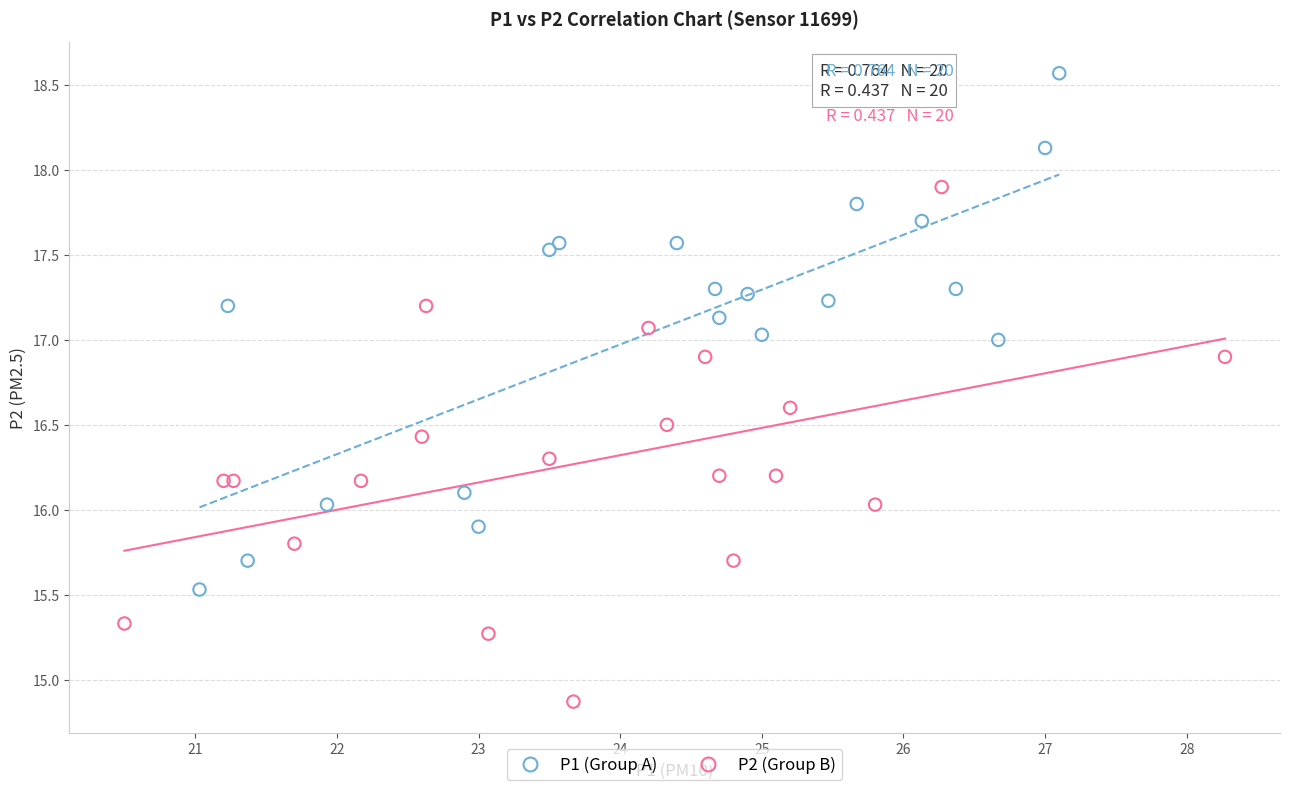

Which series contains the highest Y value?

P1 (Group A)